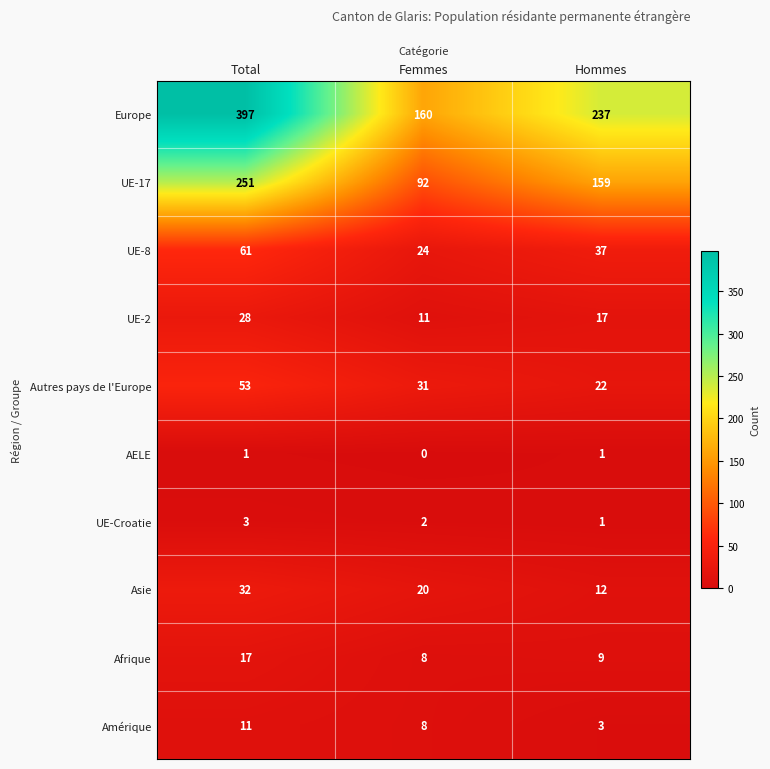

Where does the Amérique series first go above 8?

Total